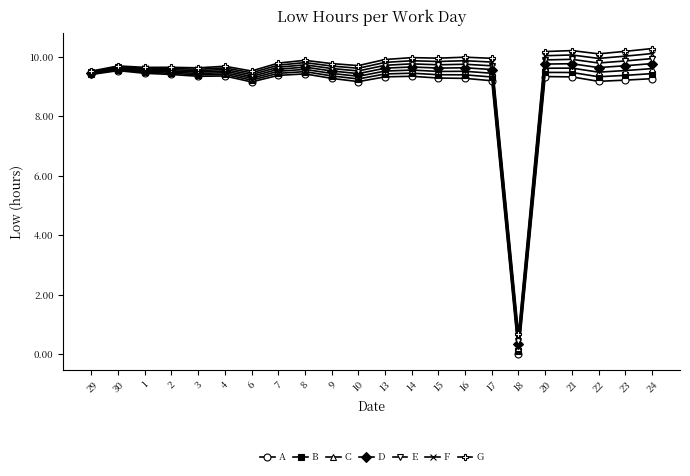

True or false: A has a value of 15.0 at 23.

False